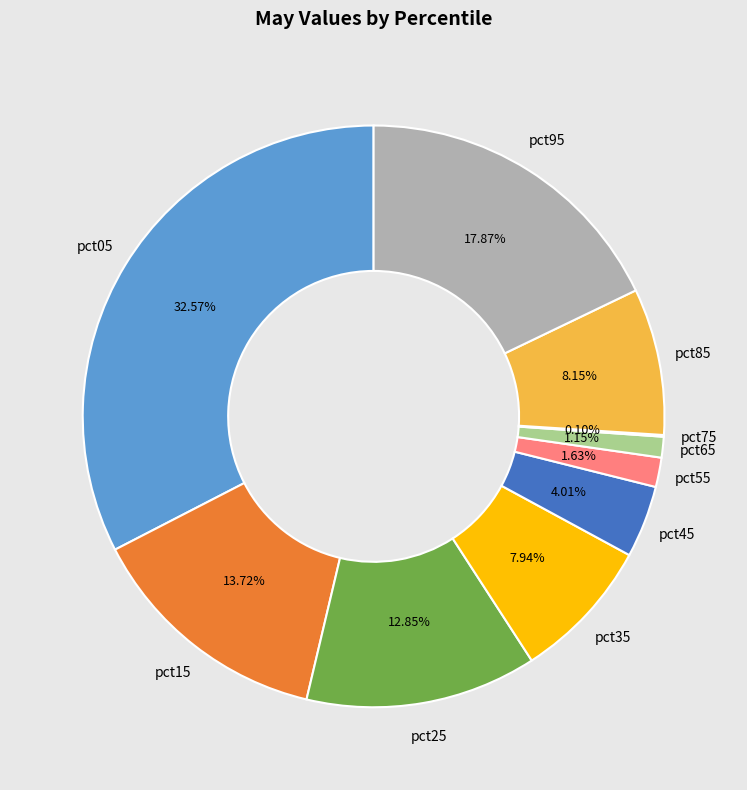

Is there a majority slice in this chart?

No